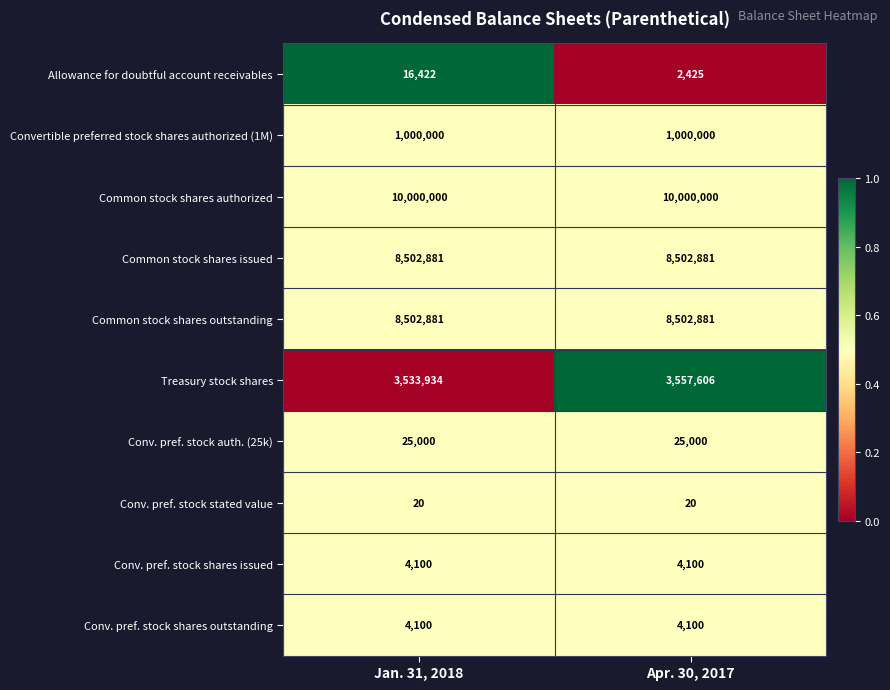

What is the average value of the Allowance for doubtful account receivables series?

9424